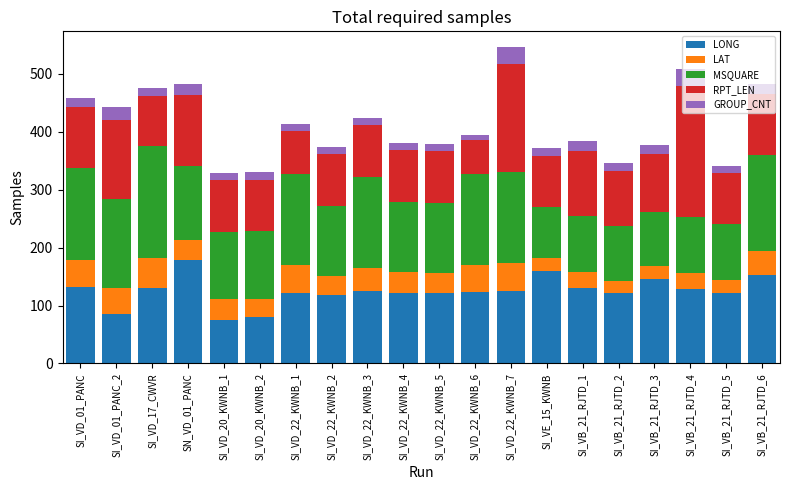

Is it true that LONG equals 131.4 at SI_VD_01_PANC?

True